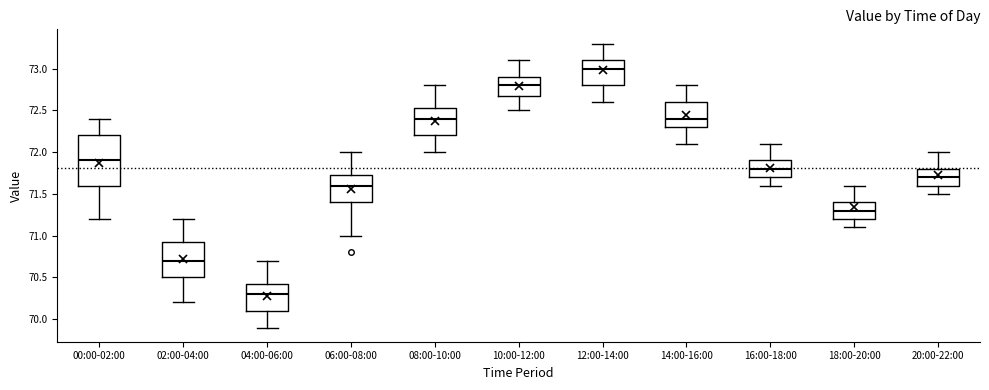

Comparing the boxes themselves (not the whiskers), which one is the tallest?

00:00-02:00